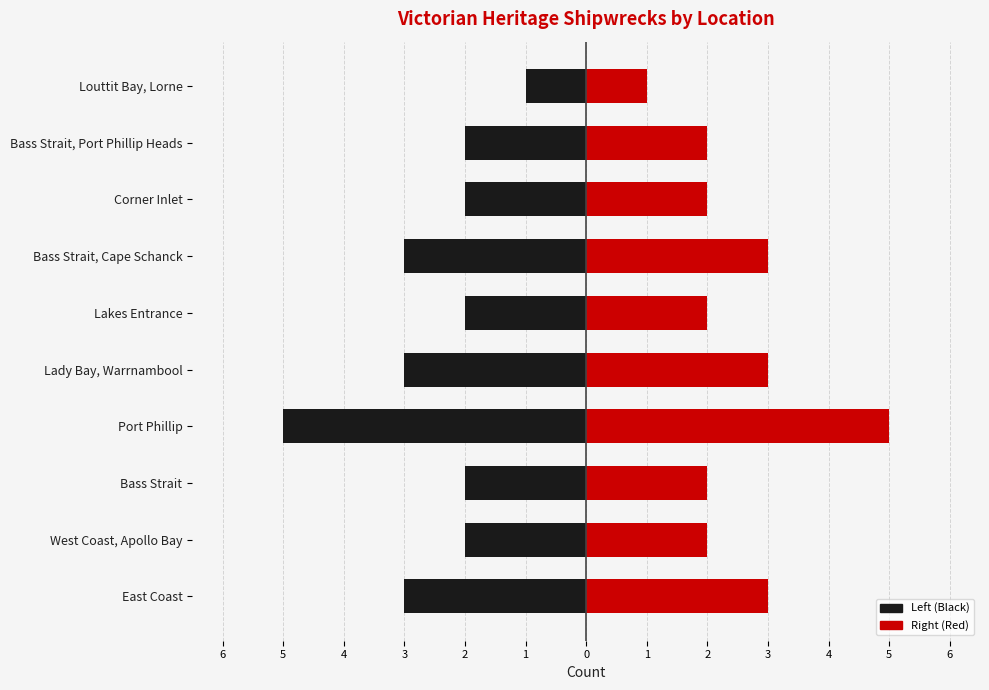

What is the difference between the maximum and minimum values in the Right (Red) series?

4